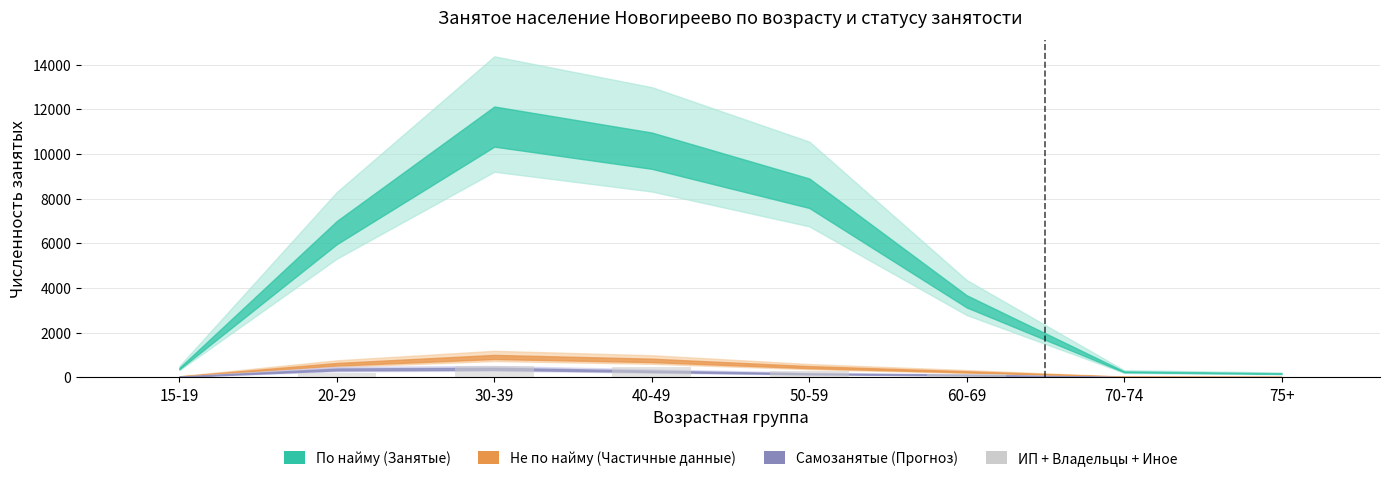

What is the difference between the values at 50-59 and 20-29?

80